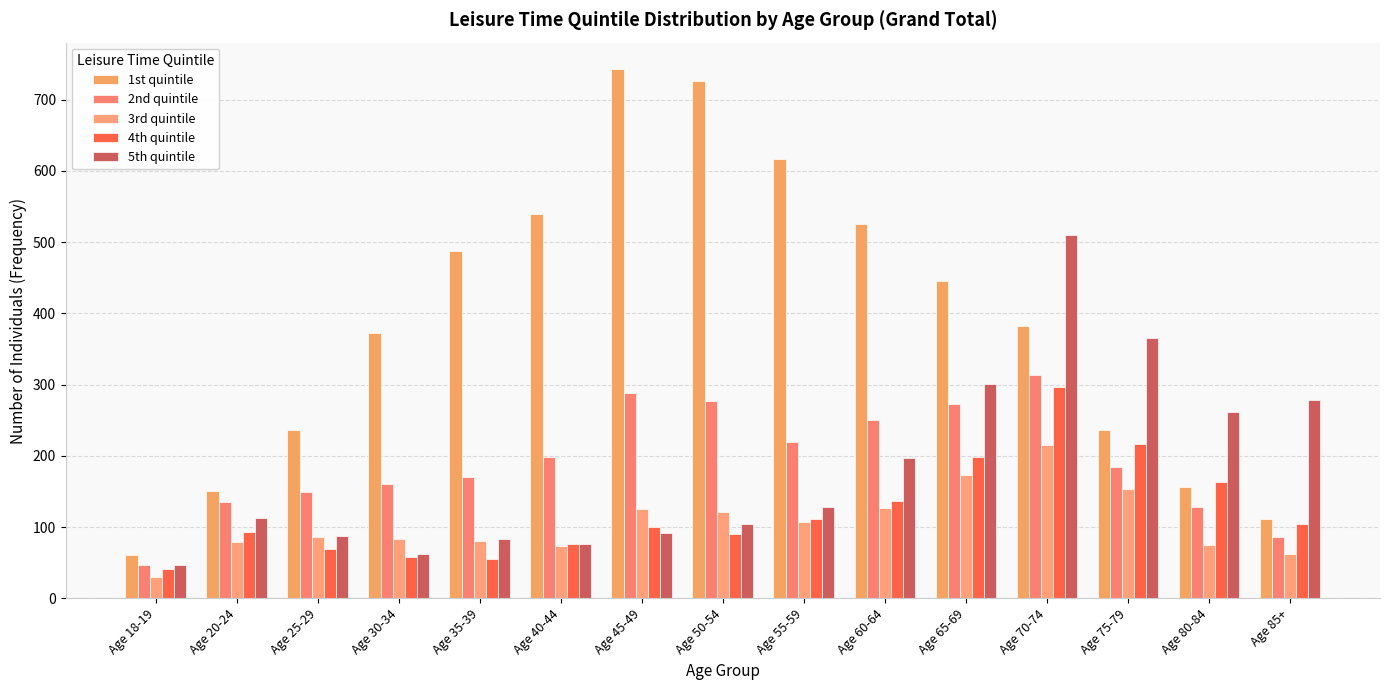

Rank the series at Age 75-79 from lowest to highest value.

3rd quintile, 2nd quintile, 4th quintile, 1st quintile, 5th quintile